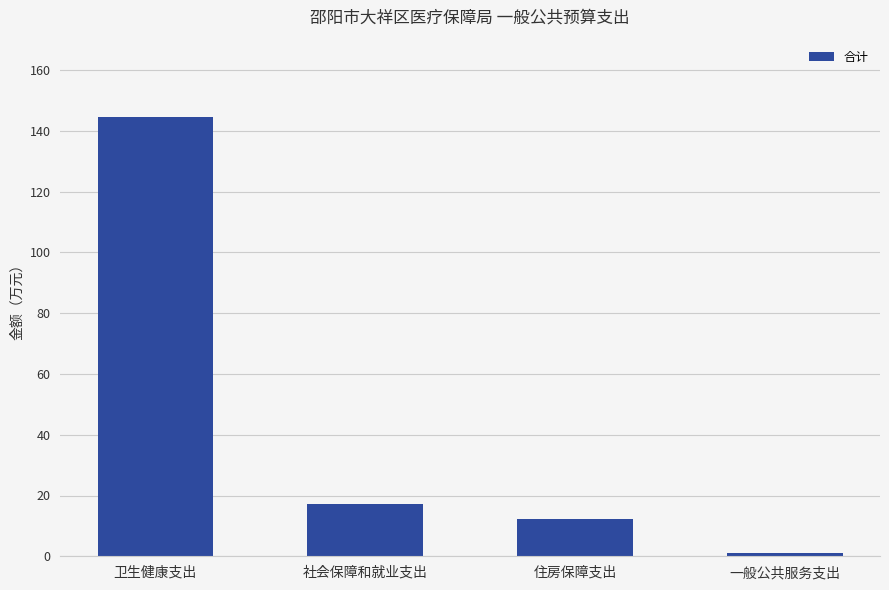

What is the change in value from 社会保障和就业支出 to 住房保障支出?

-4.8